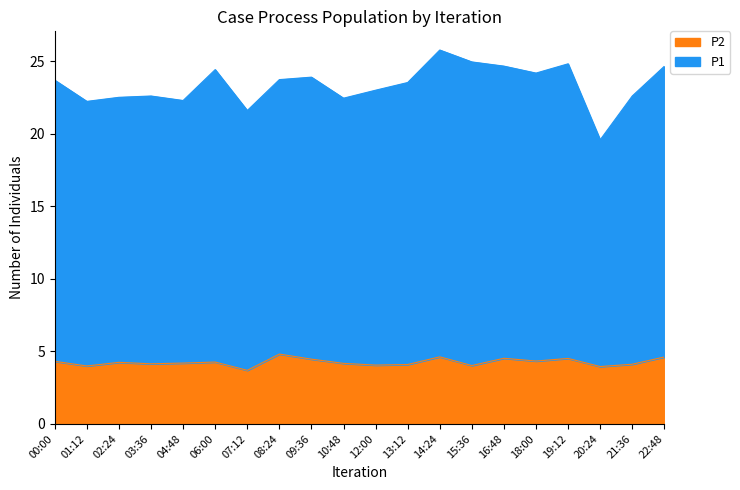

What are all the series names shown in the legend?

P2, P1